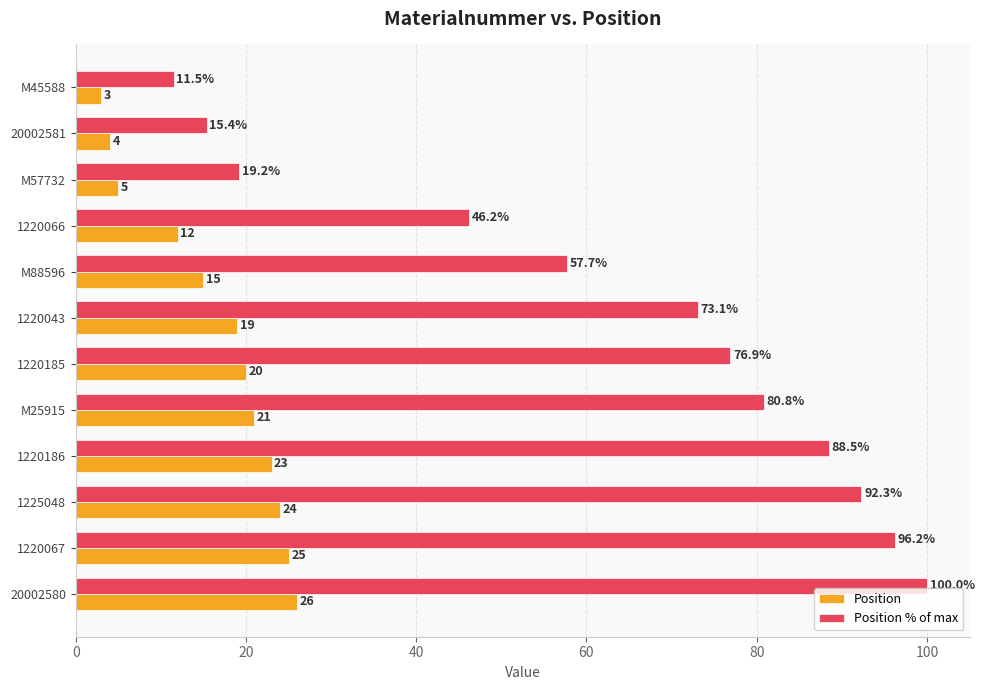

At which label does Position % of max reach its minimum?

M45588